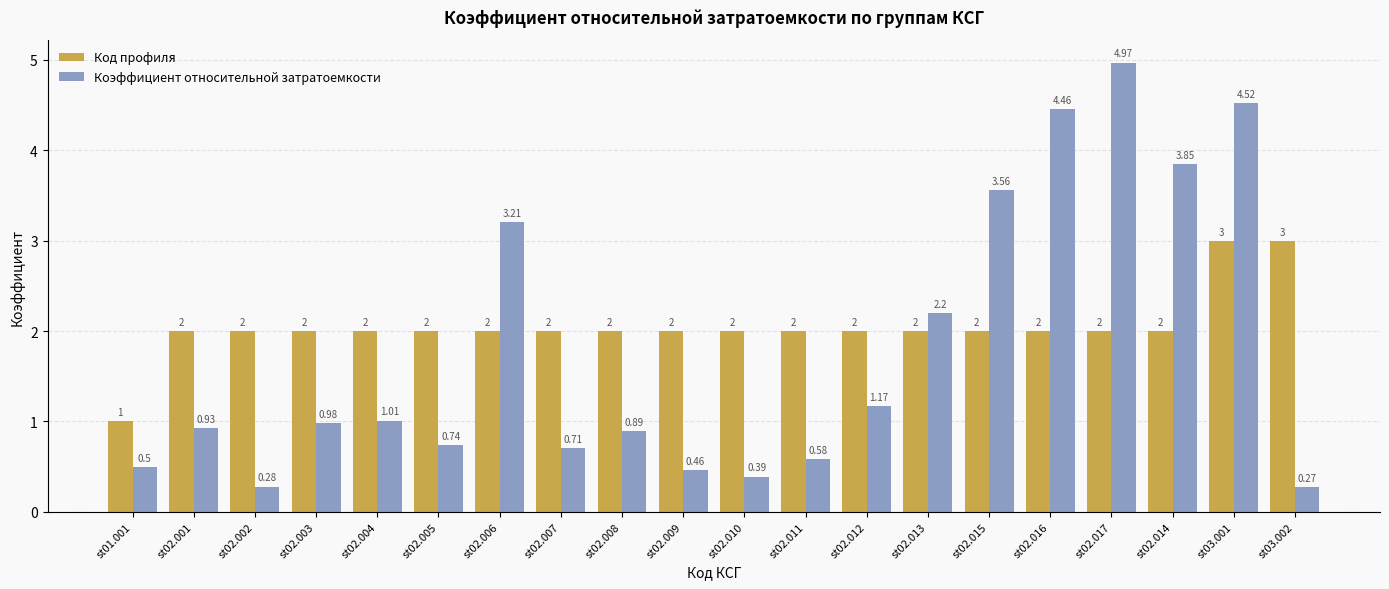

What is the value of the Коэффициент относительной затратоемкости bar at the 7th from the left?

3.2